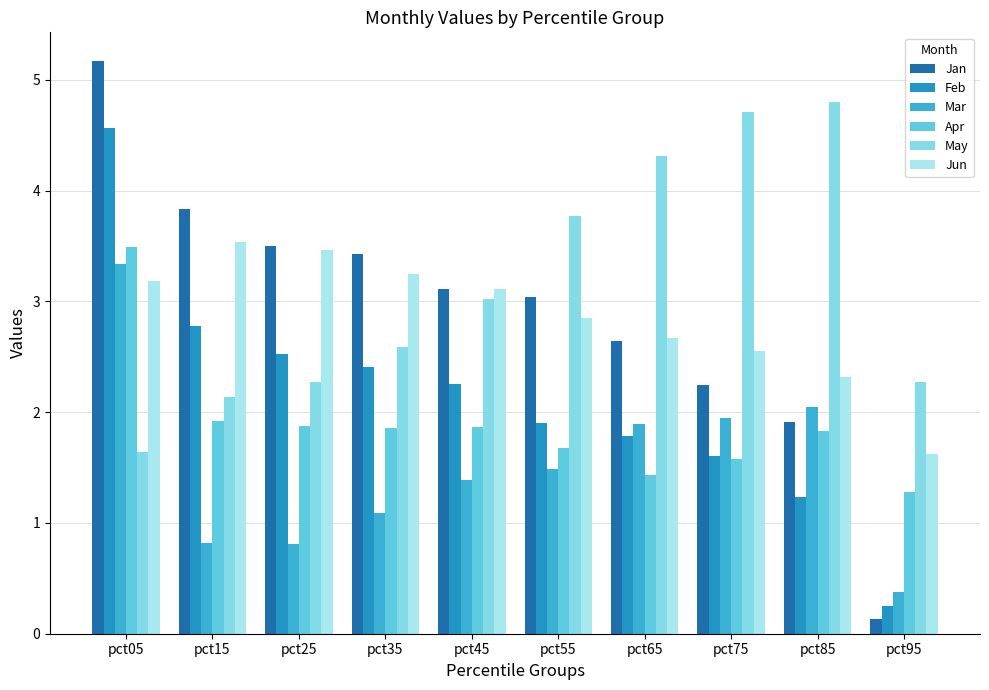

How many bars are there in each group?

6